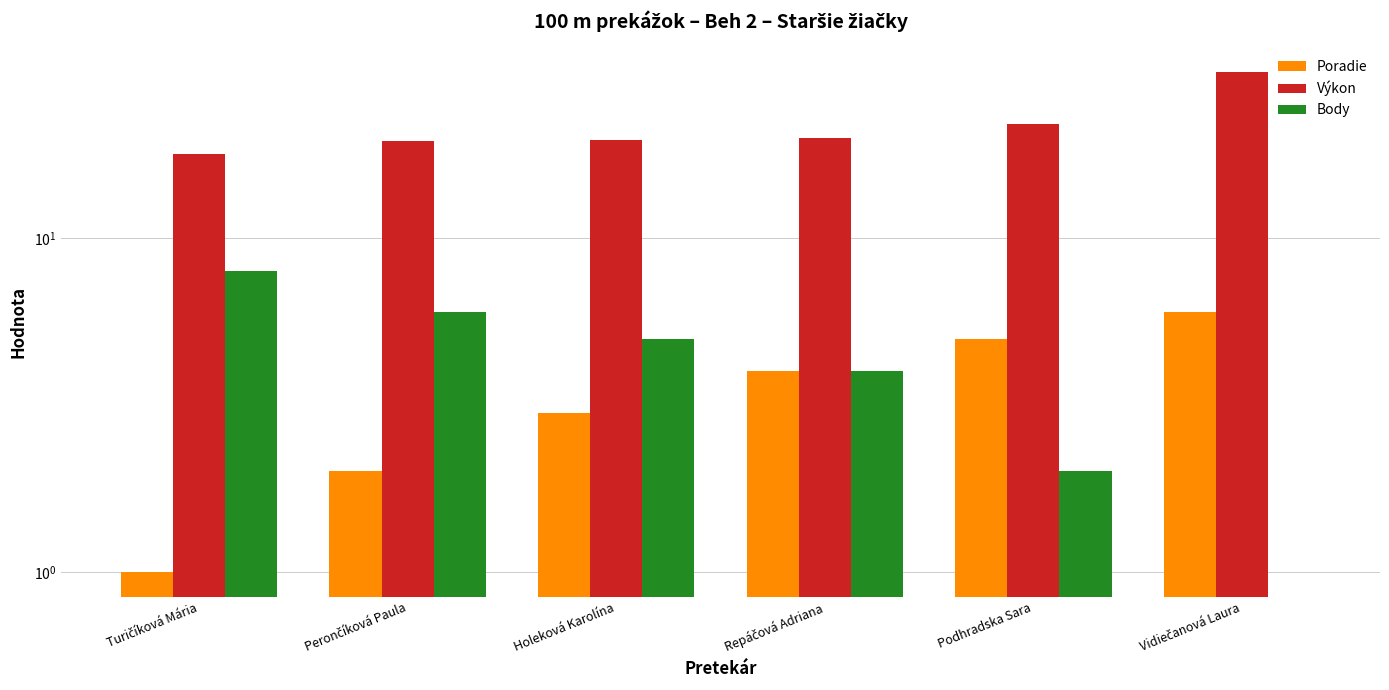

Rank the series by their maximum value, from lowest to highest.

Poradie, Body, Výkon